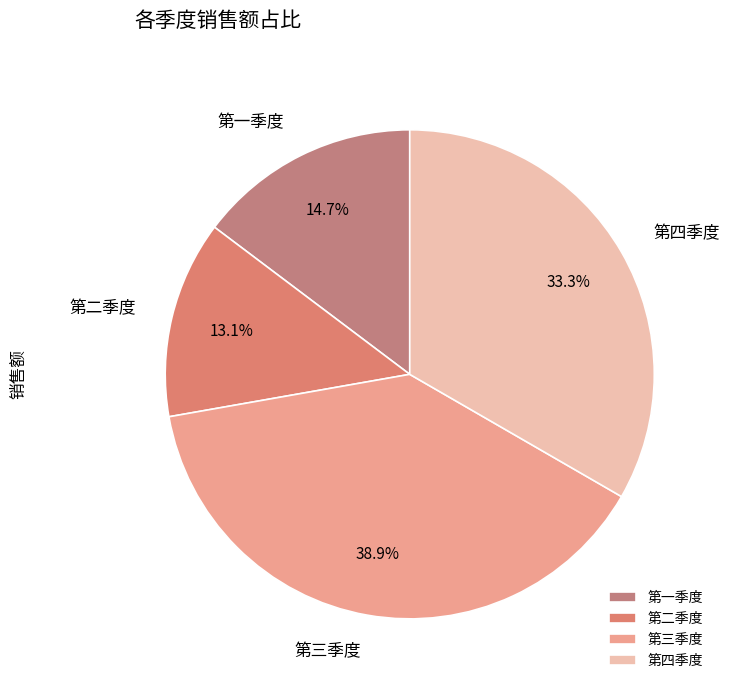

To the nearest percent, what is the average slice percentage?

25%